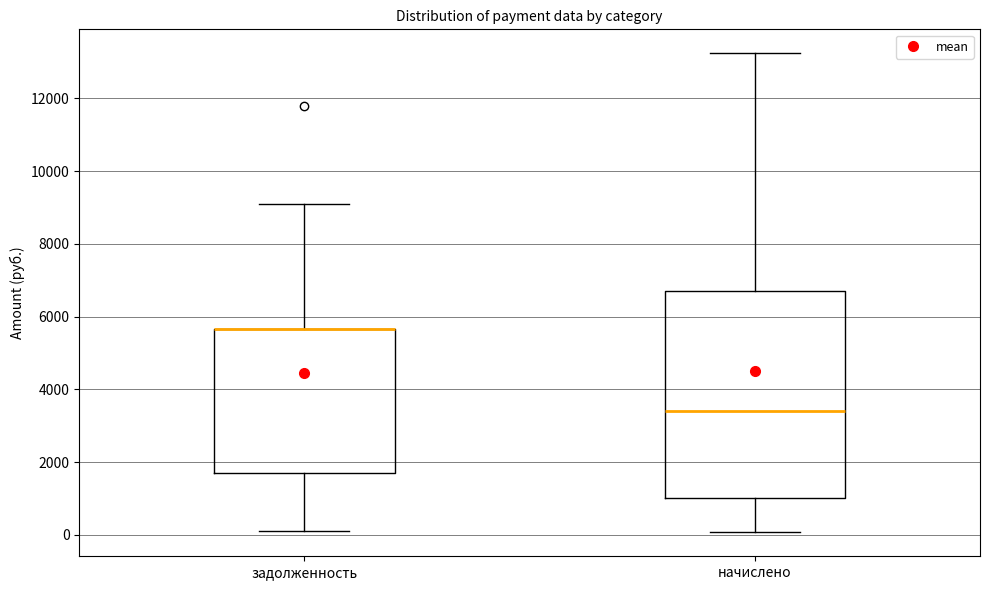

Reading left to right, transcribe this box plot: for each box, give where its median line is, the range the box spans, and where its two whiskers end, as read against the y-axis. The values are not printed on the chart, so give them approximately, as read against the axis.

задолженность: median 5600 (drawn on the box's upper edge), box 1800 to 5600, whiskers 200 to 9000
начислено: median 3400, box 1000 to 6600, whiskers 0 to 13200